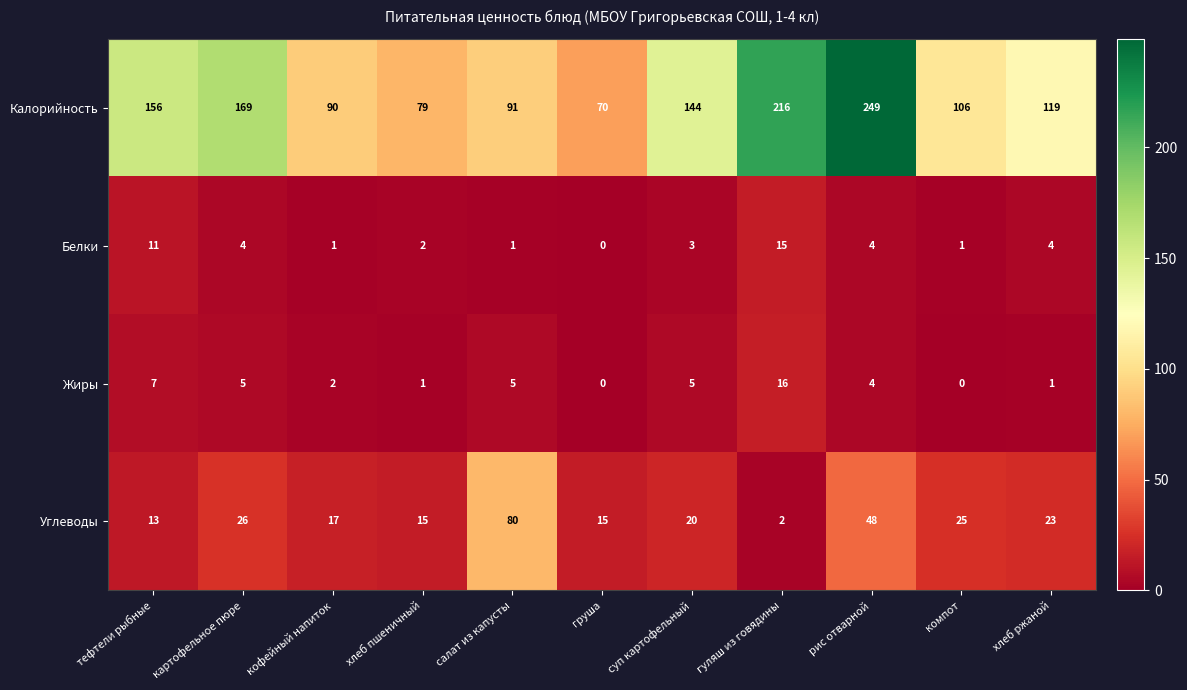

Rank the series by their maximum value, from lowest to highest.

Белки, Жиры, Углеводы, Калорийность